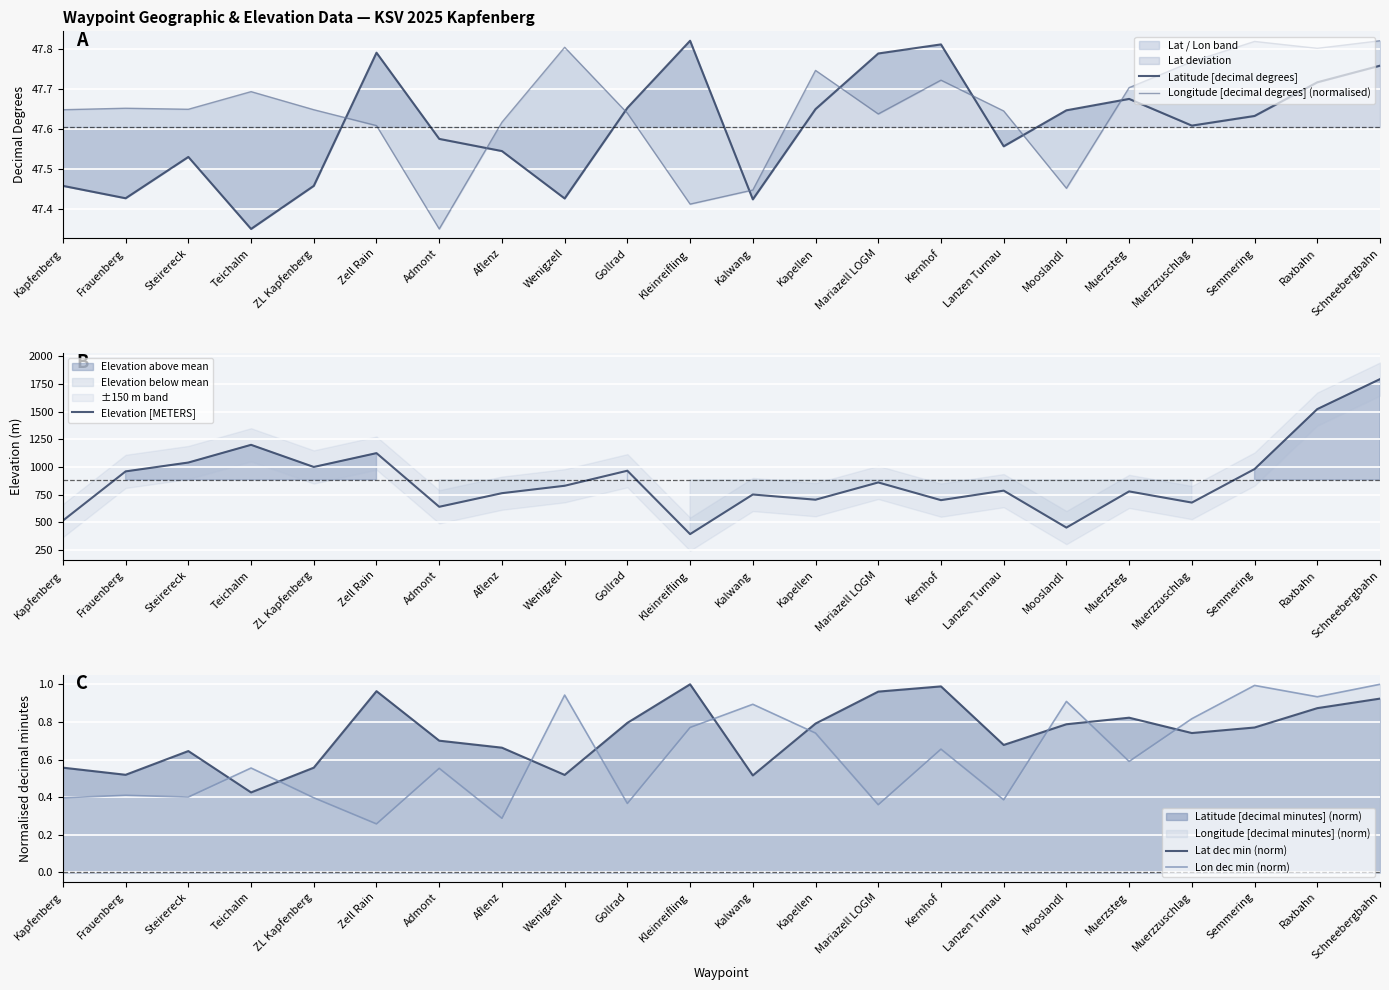

How many lines are shown in the chart?

5